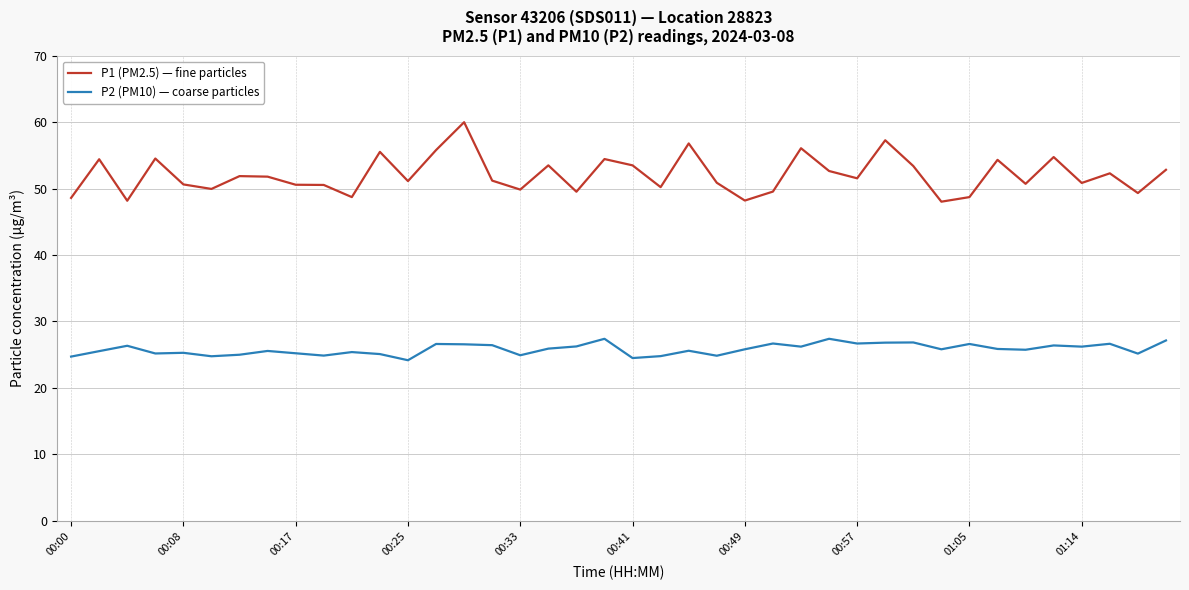

What is the lowest value of the P1 (PM2.5) — fine particles series?

48.0